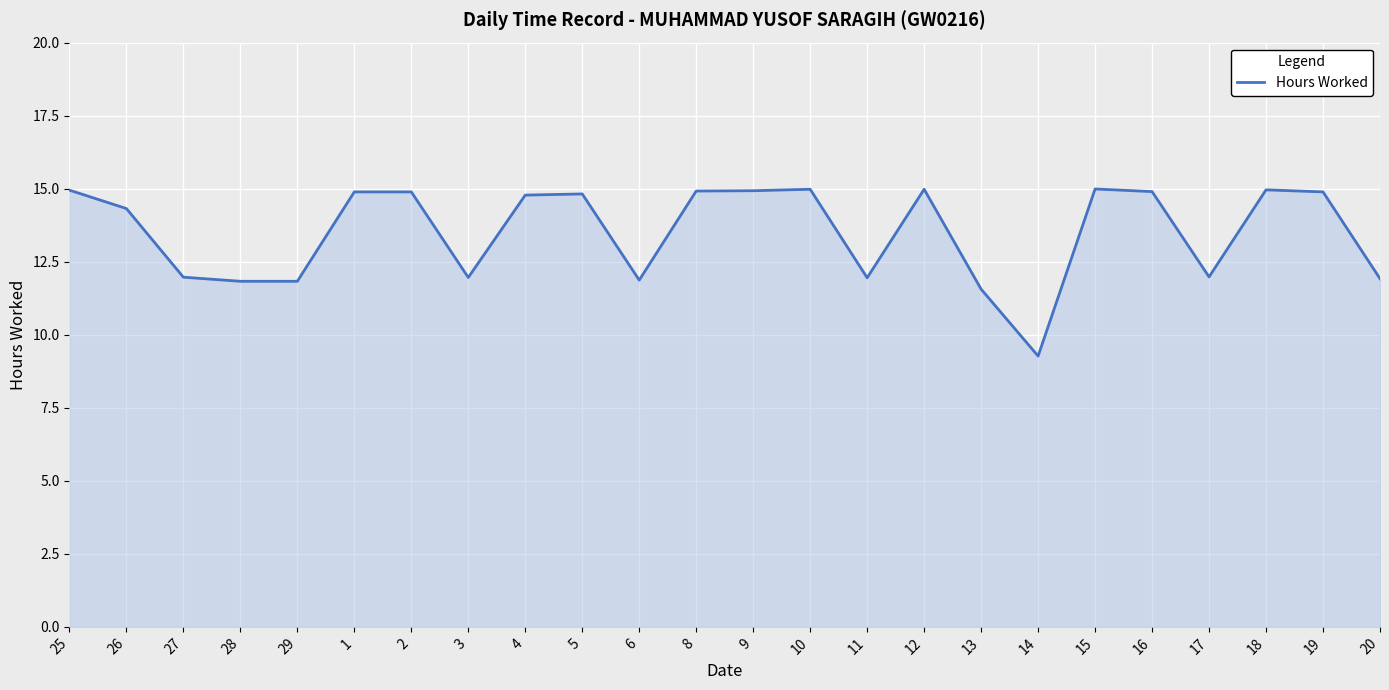

The chart shows a value of 11.9 at 11. True or false?

True